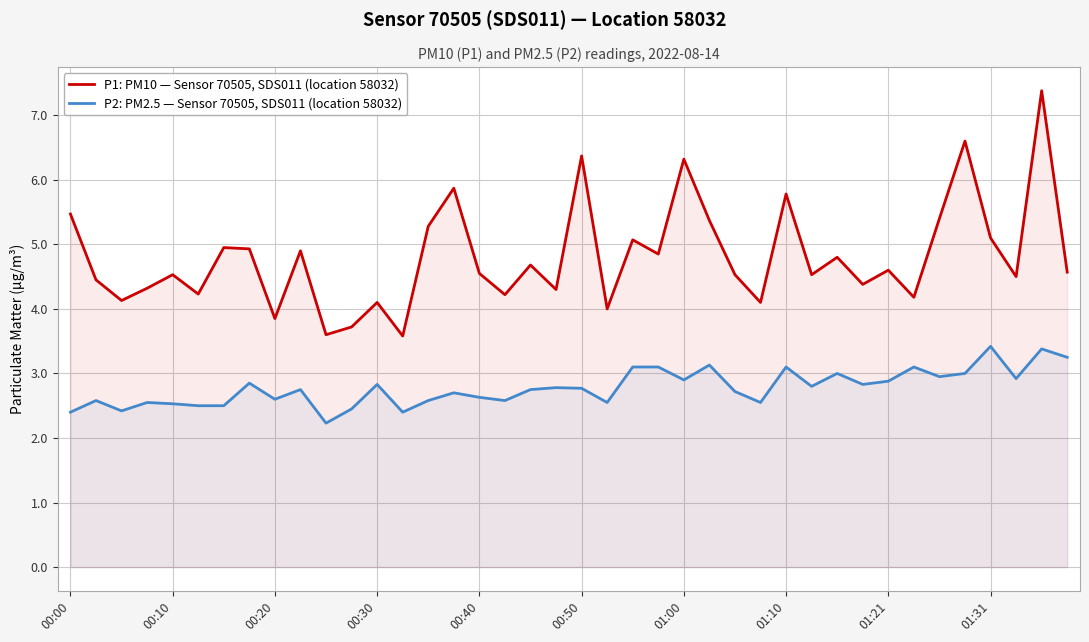

What is the value of the P1: PM10 — Sensor 70505, SDS011 (location 58032) point at the 23rd from the left?

5.1